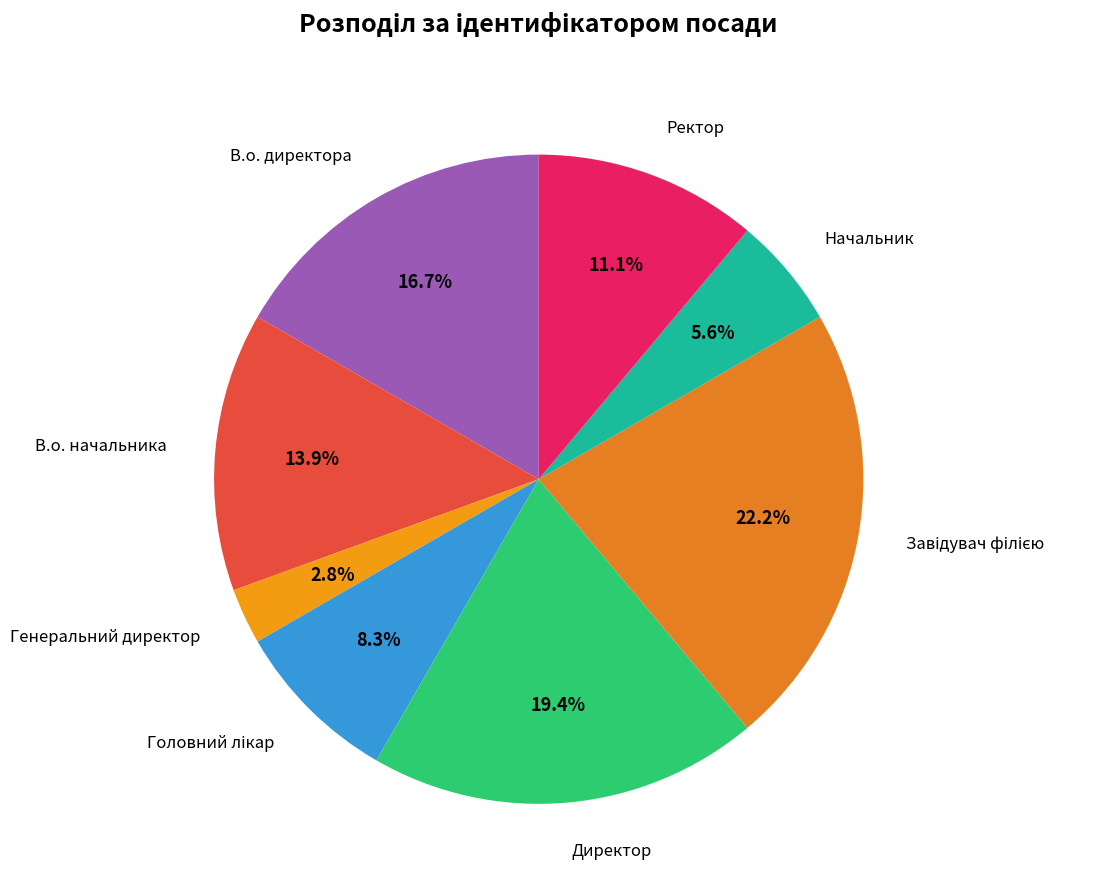

Does Начальник represent more than half of the total?

No